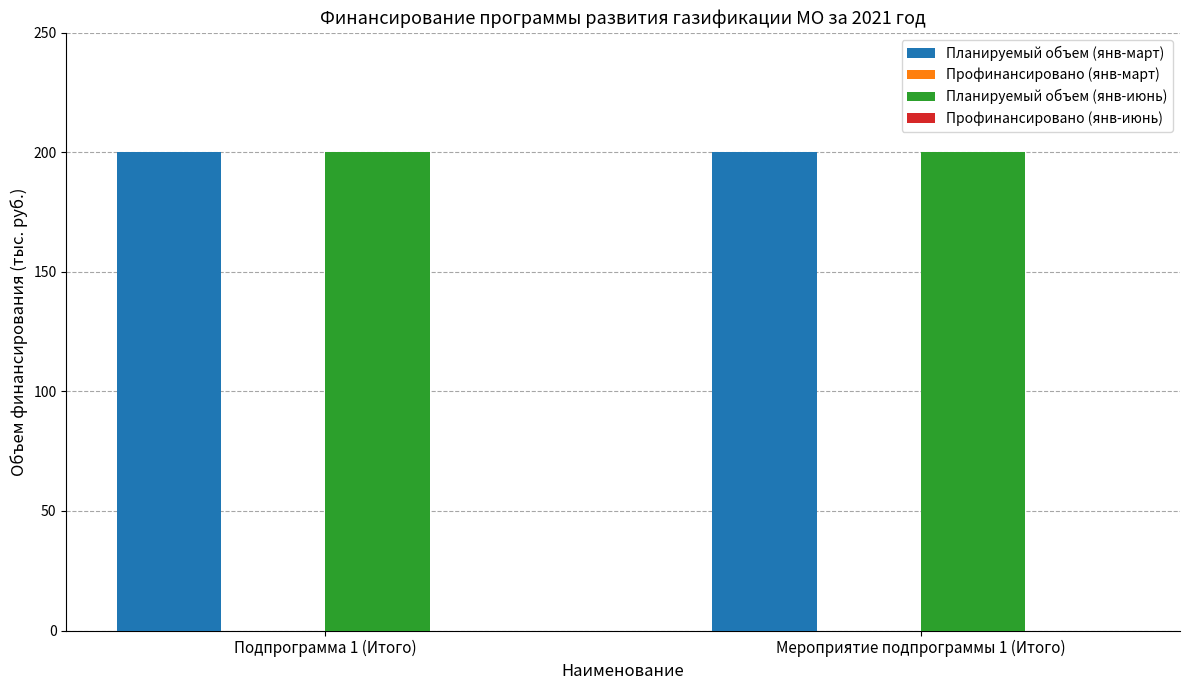

Between Подпрограмма 1 (Итого) and Мероприятие подпрограммы 1 (Итого), which series saw the biggest shift?

Планируемый объем (янв-март)